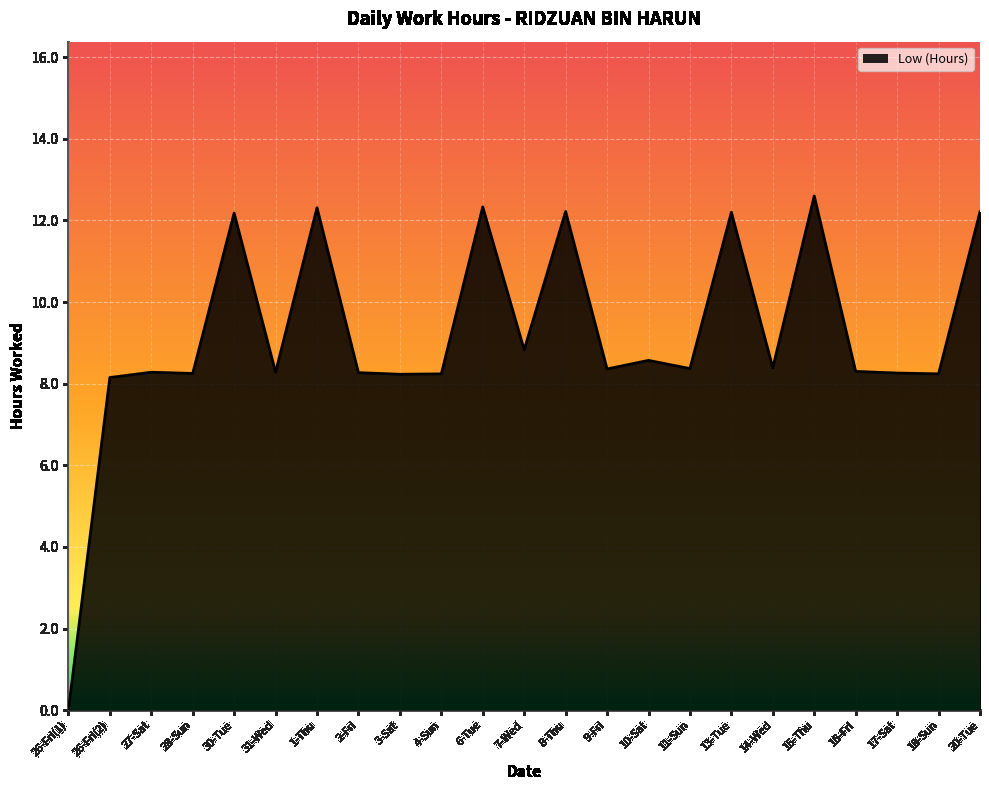

How many lines are shown in the chart?

1